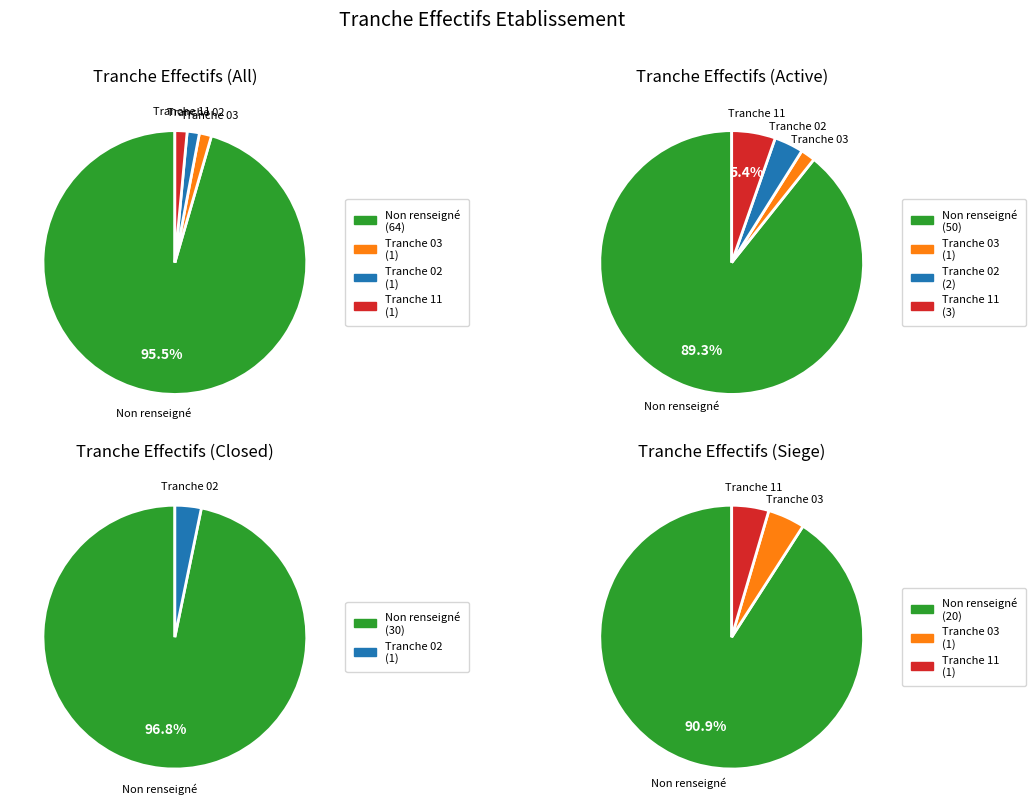

Is it true that 00 is 0% of the pie?

True